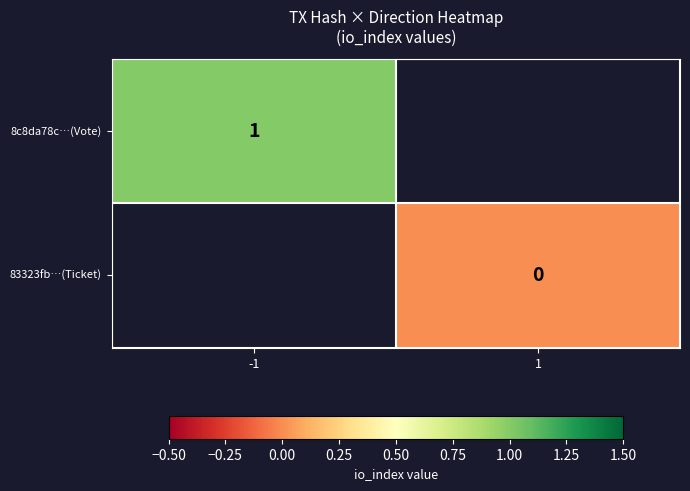

How many positive values does the 8c8da78c…(Vote) series have?

1